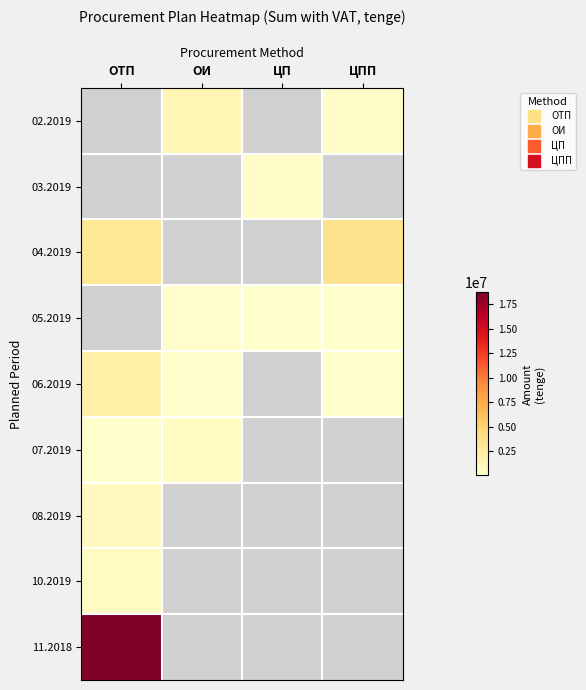

List the series in order of their peak value, lowest first.

07.2019, 02.2019, 03.2019, 10.2019, 08.2019, 04.2019, 05.2019, 06.2019, 11.2018